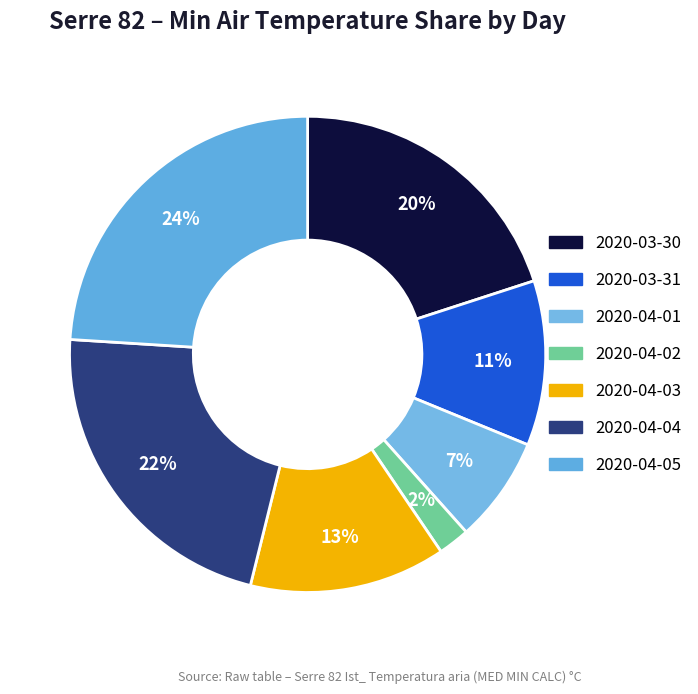

The 2020-04-05 slice represents 24% of the pie. True or false?

True